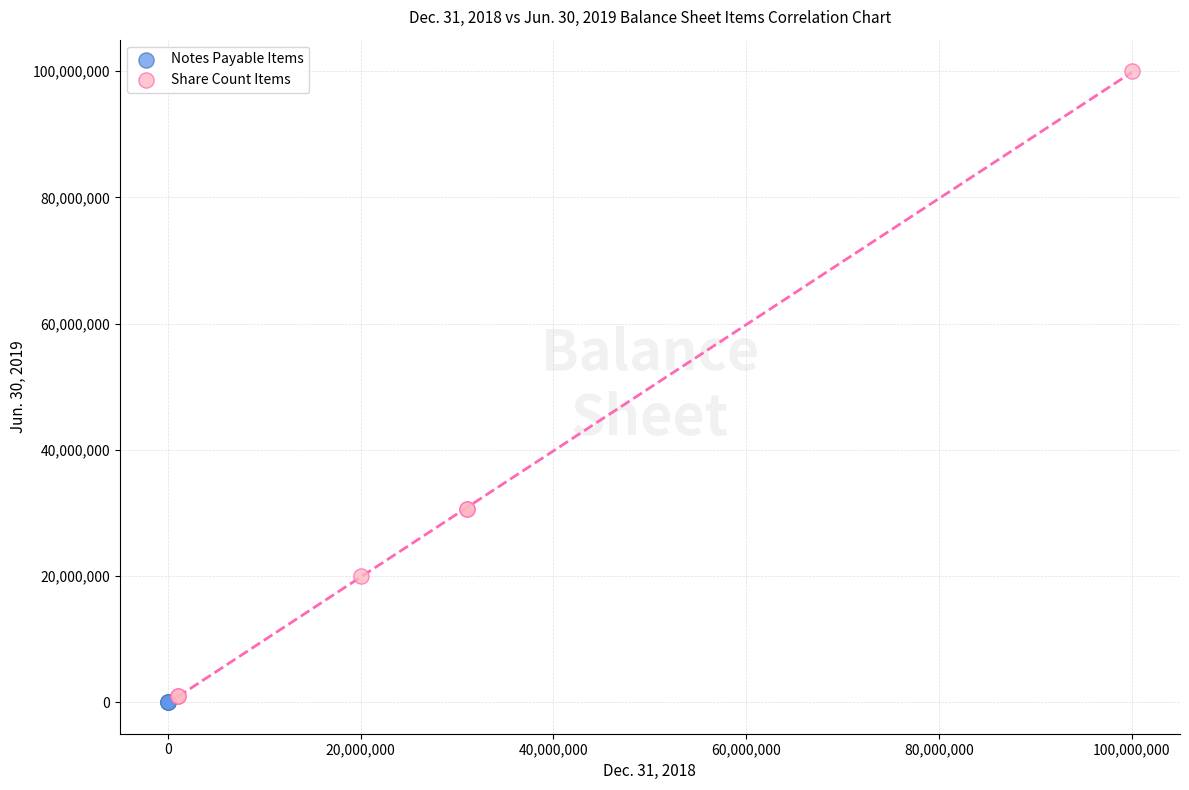

What are all the series names shown in the legend?

Notes Payable Items, Share Count Items